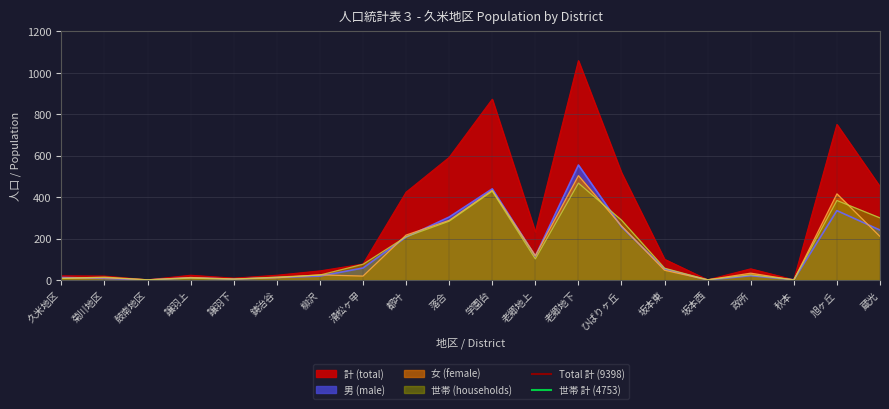

Is it true that 世帯 計 (4753) equals 4753 at 久米地区?

True